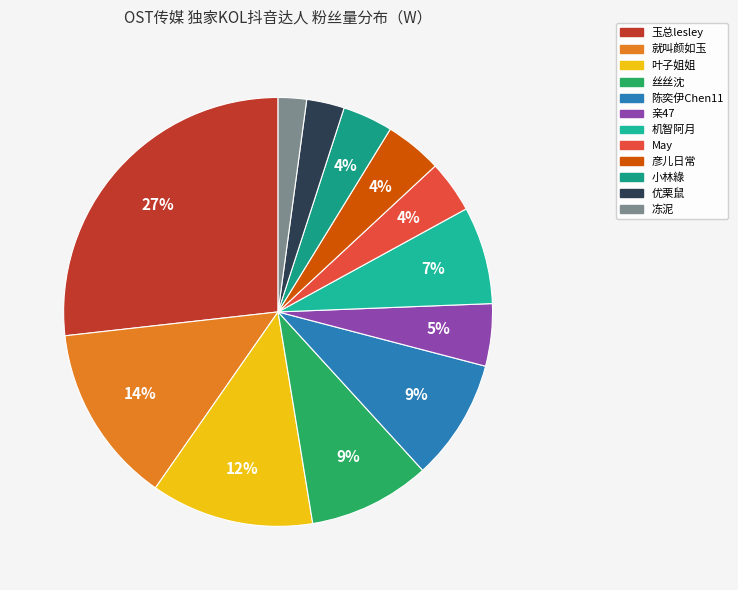

To the nearest percent, what portion does 小林綠 represent?

4%